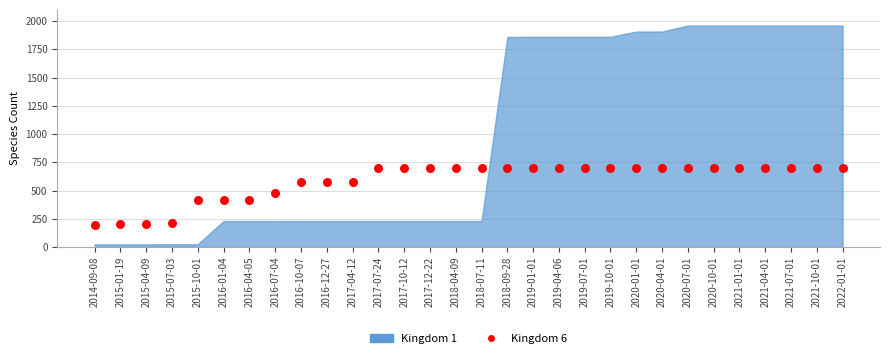

What is the range of Y values (max minus min)?

500